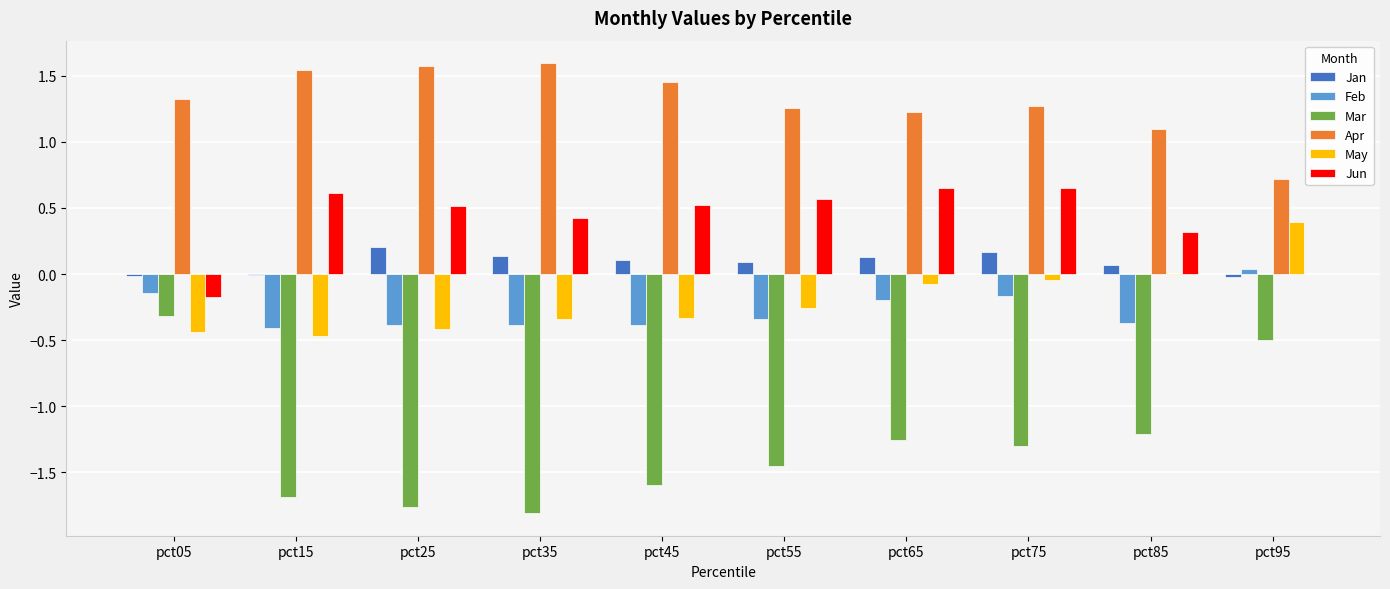

True or false: Feb has a value of -0.1 at pct35.

False